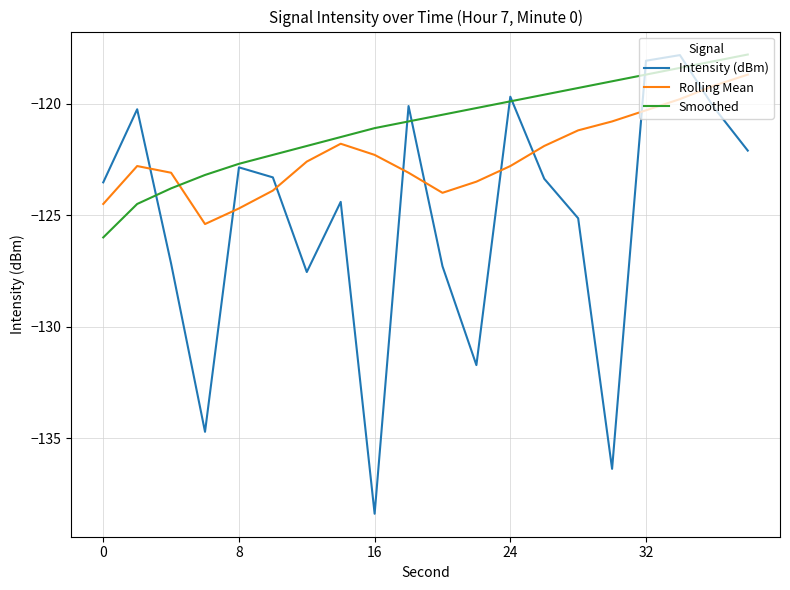

True or false: Smoothed and Rolling Mean cross at least once.

True